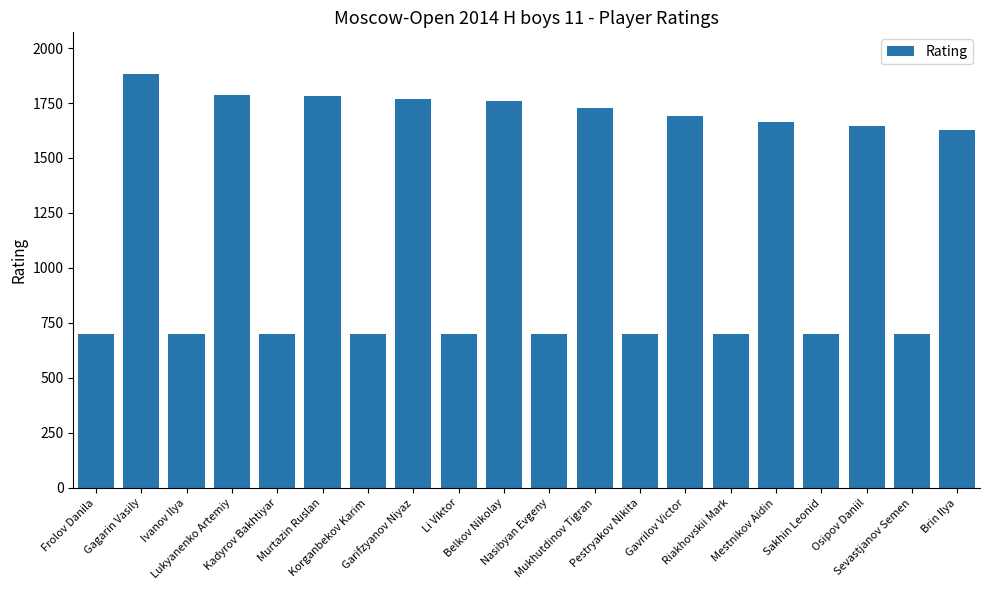

At which category does the chart reach its peak across all series?

Gagarin Vasily